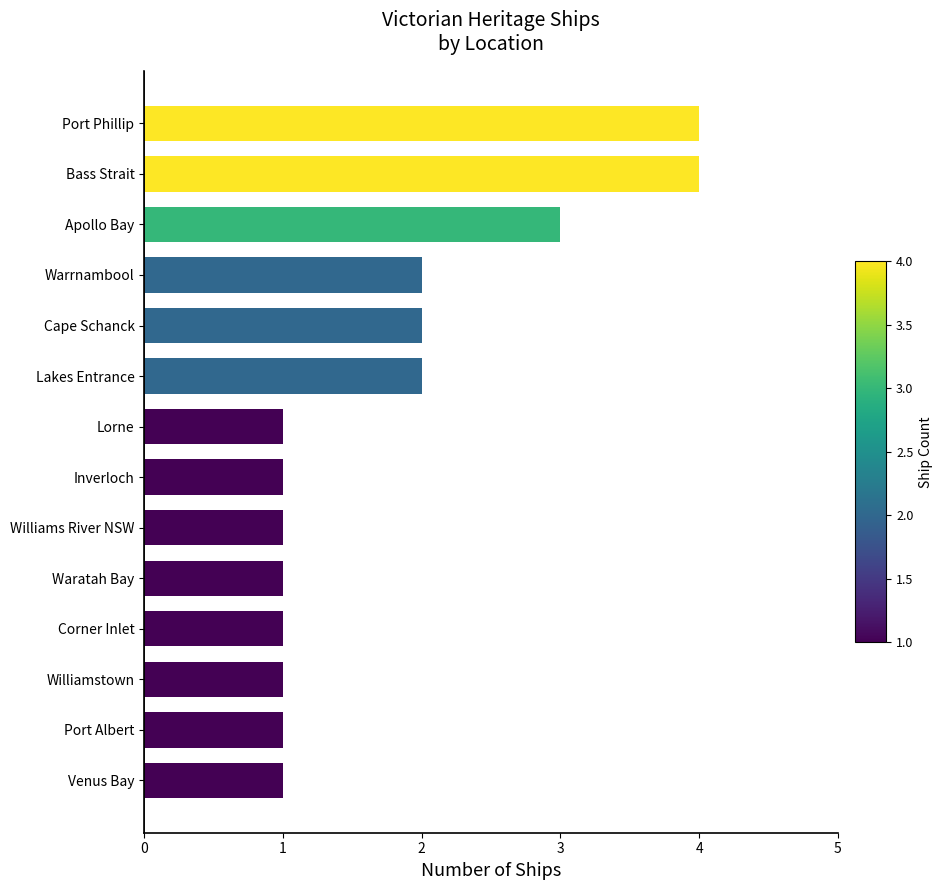

What is the sum of all values?

25